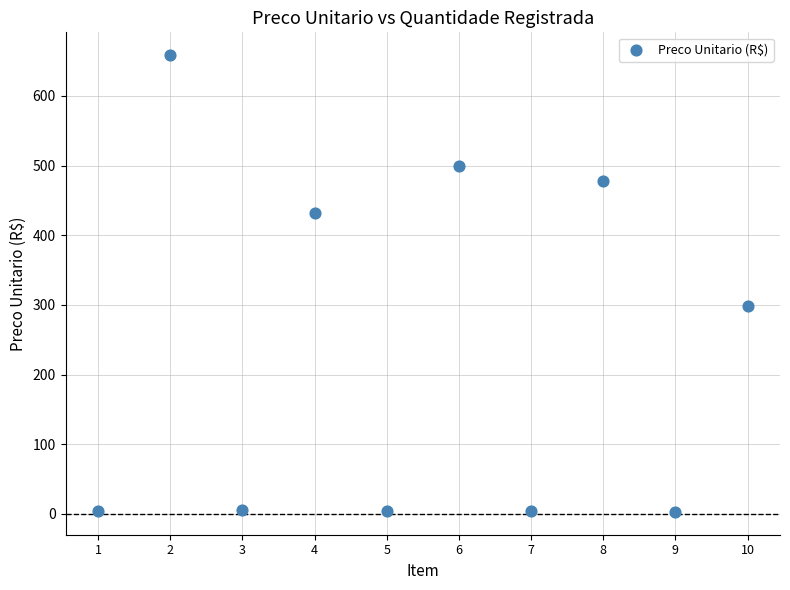

What Y value in the scatter plot is closest to 330?

299.1